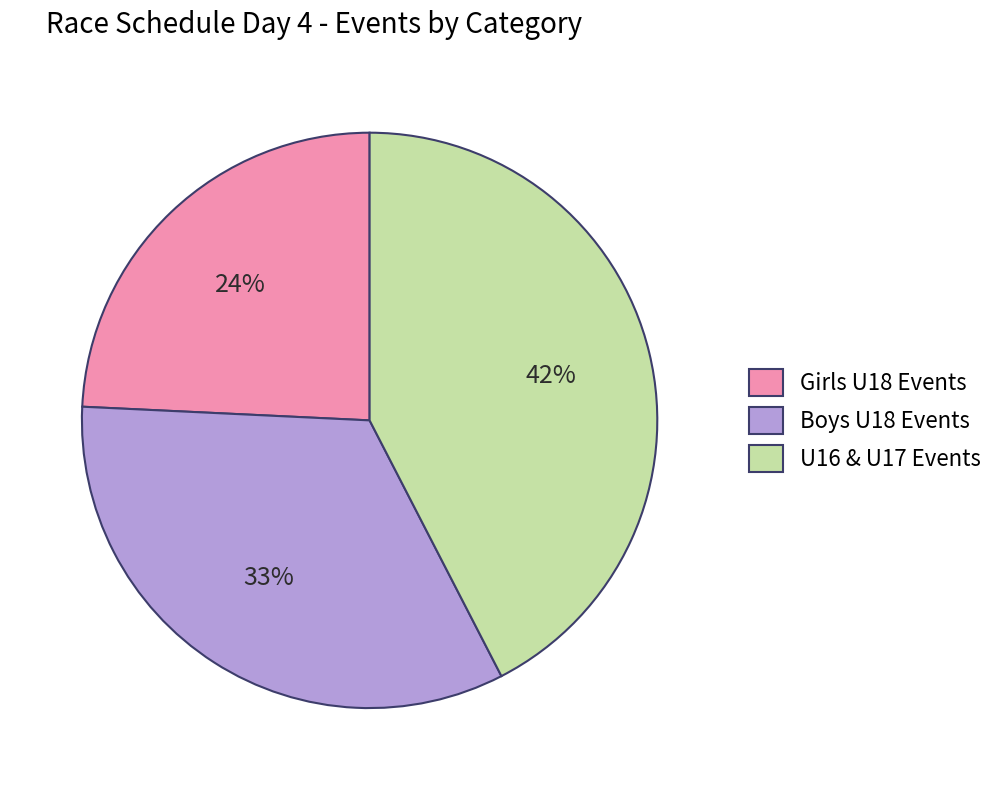

How many segments does this pie chart have?

3